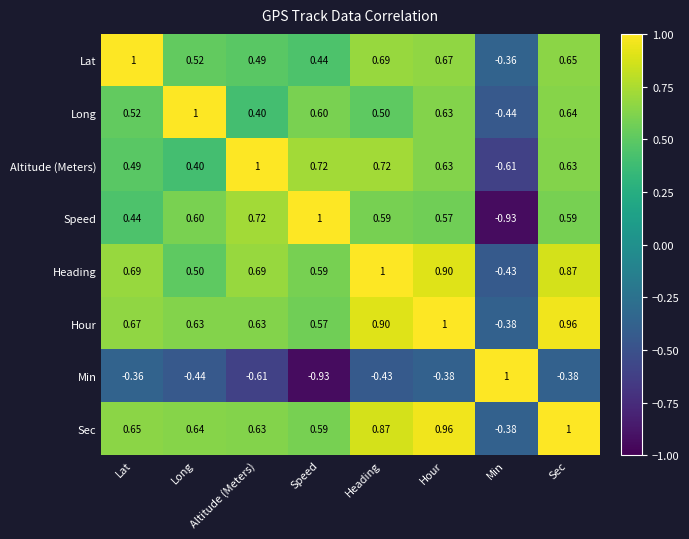

Where does the Speed series first go above 0?

Lat